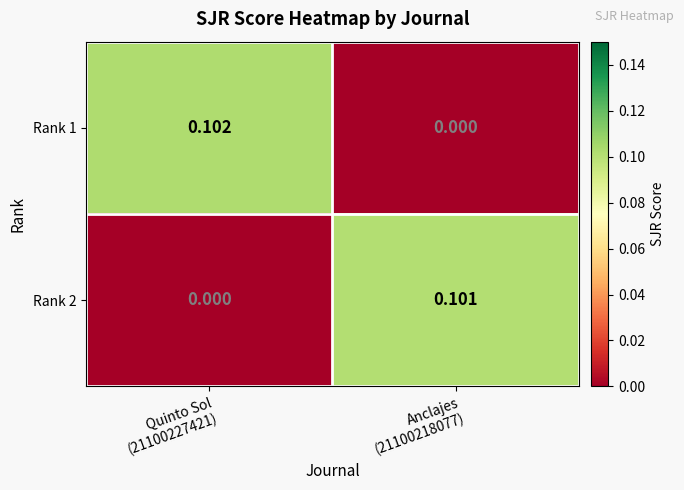

Reading right to left, what are all the values shown in this chart?

Rank 1: Anclajes
(21100218077)=0.0	Quinto Sol
(21100227421)=0.1
Rank 2: Anclajes
(21100218077)=0.1	Quinto Sol
(21100227421)=0.0